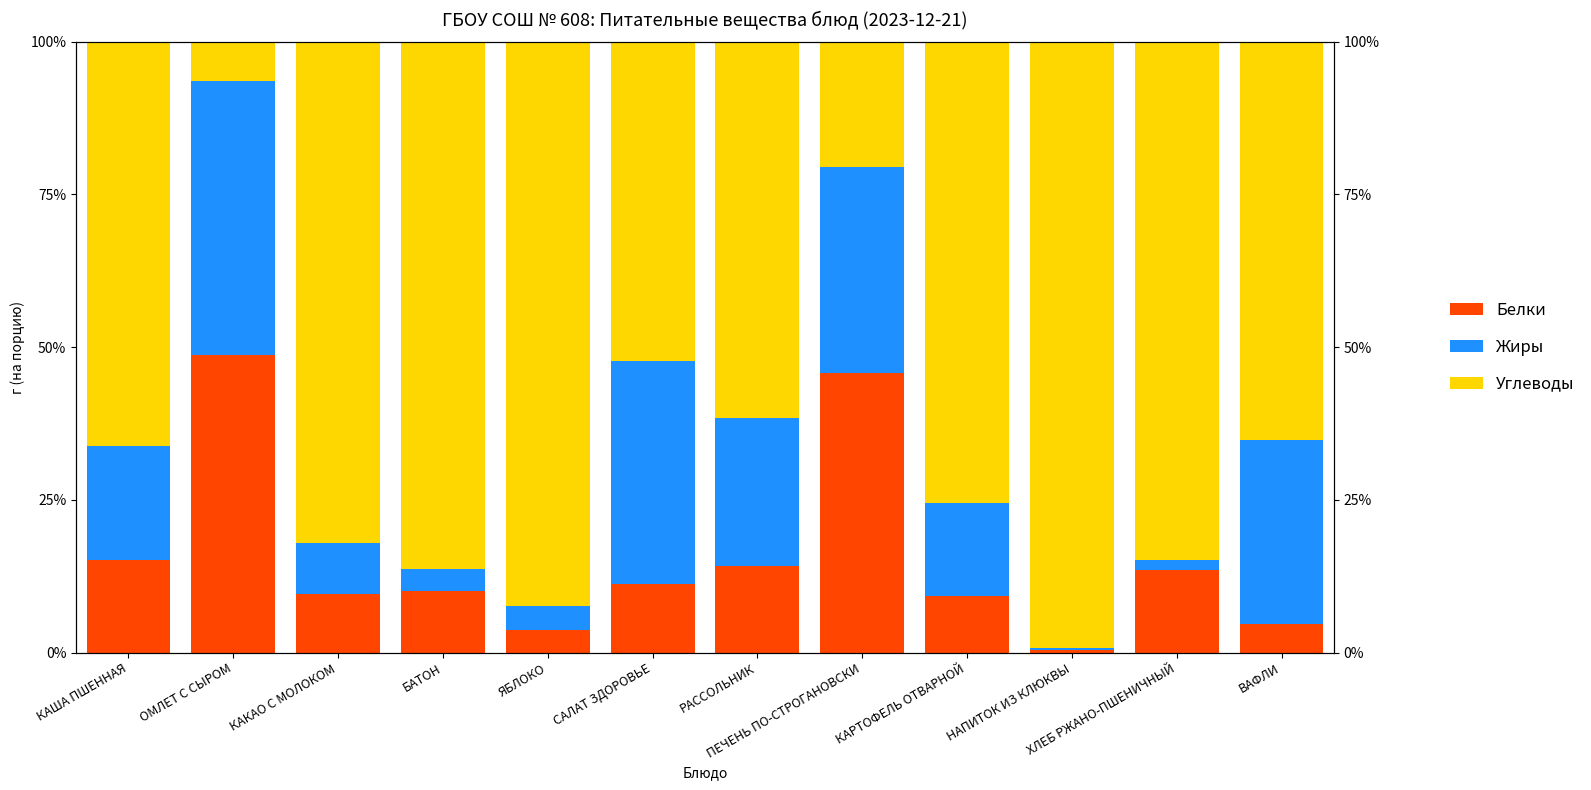

What is the label of the 10th bar from the right?

КАКАО С МОЛОКОМ